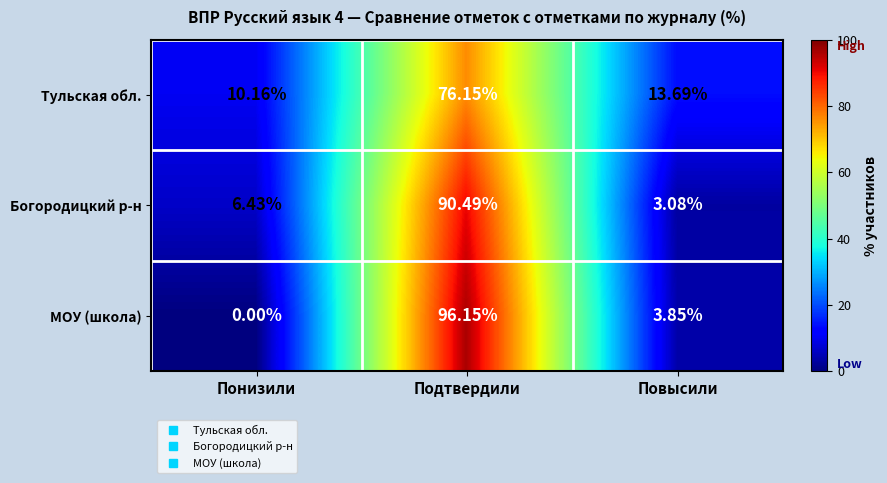

List the series in order of their peak value, lowest first.

Тульская обл., Богородицкий р-н, МОУ (школа)